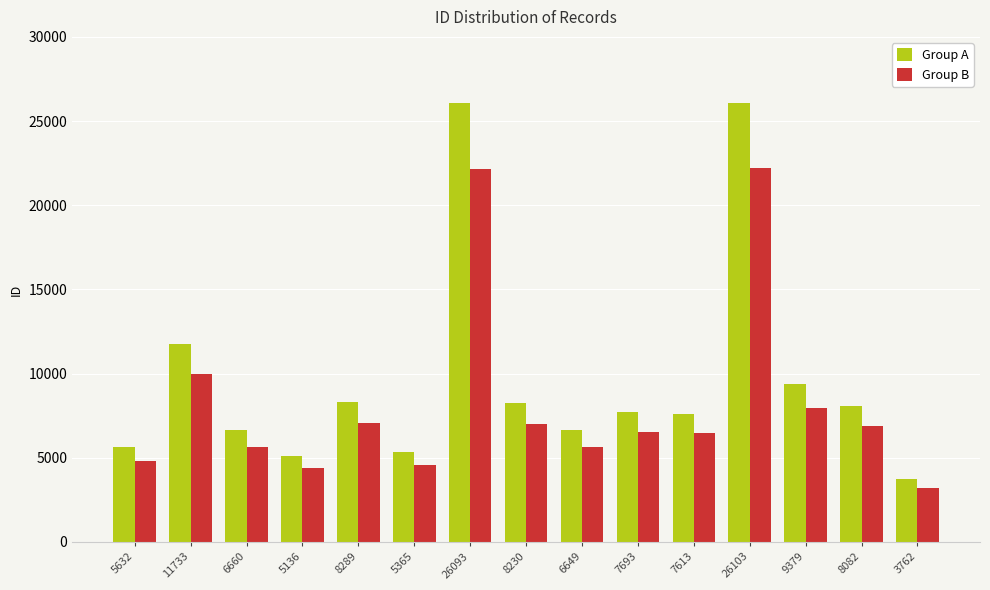

How many values in the Group B series exceed 6539?

8